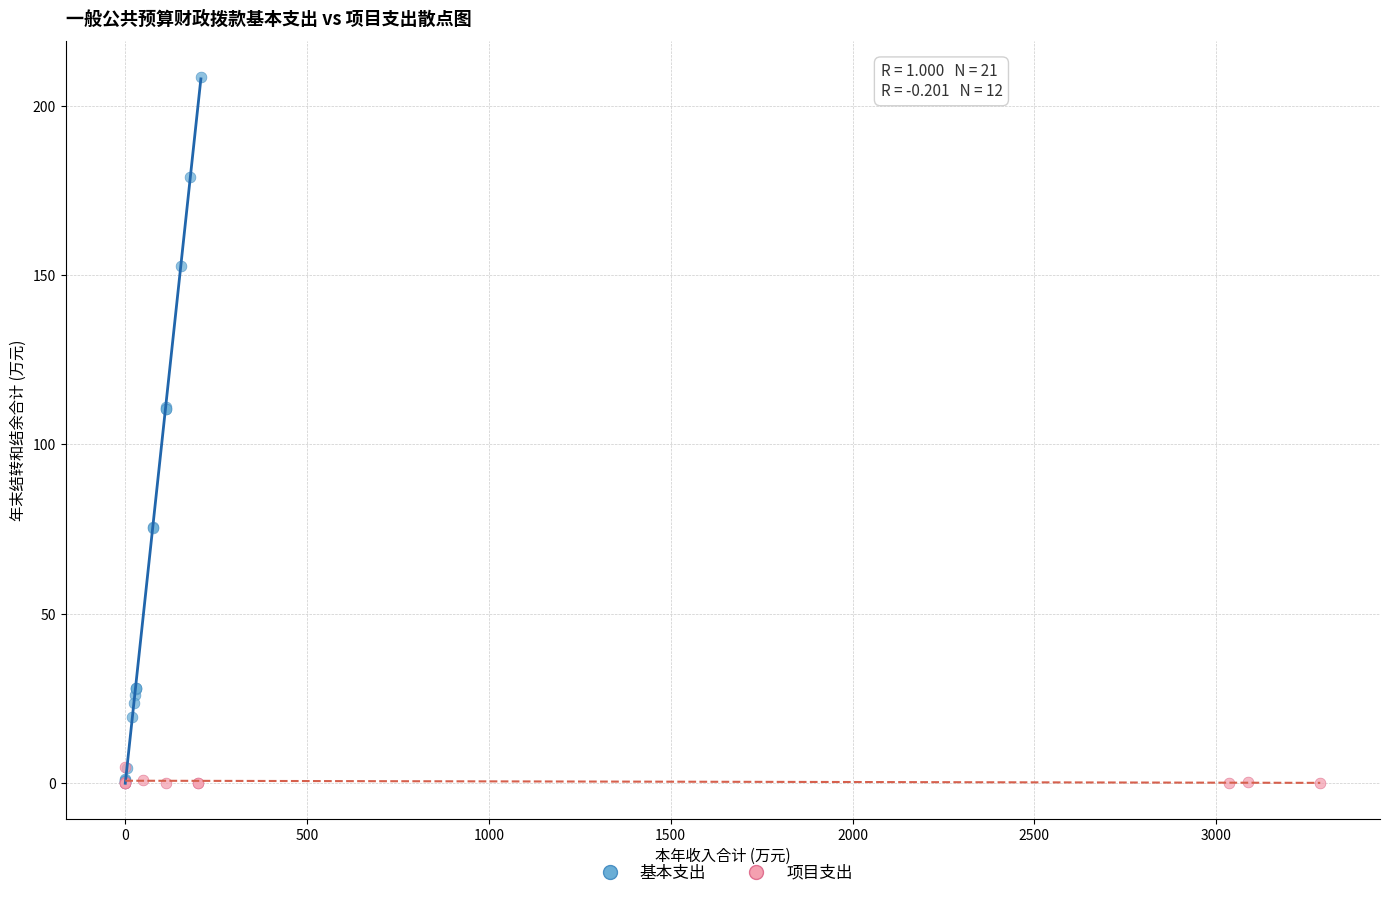

Which series has the widest spread of Y values?

基本支出